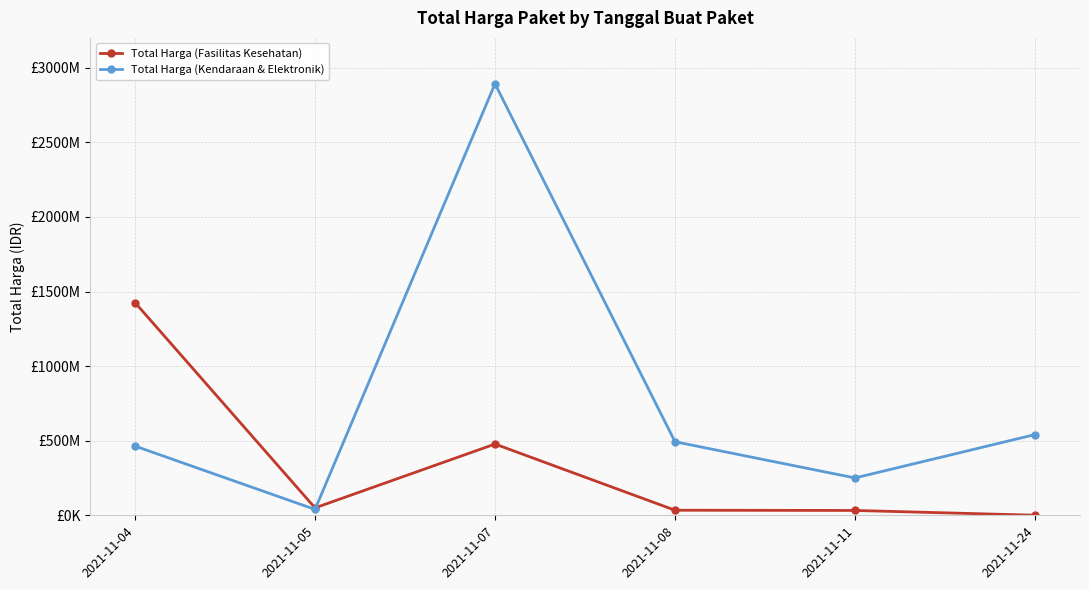

What are all the series names shown in the legend?

Total Harga (Fasilitas Kesehatan), Total Harga (Kendaraan & Elektronik)